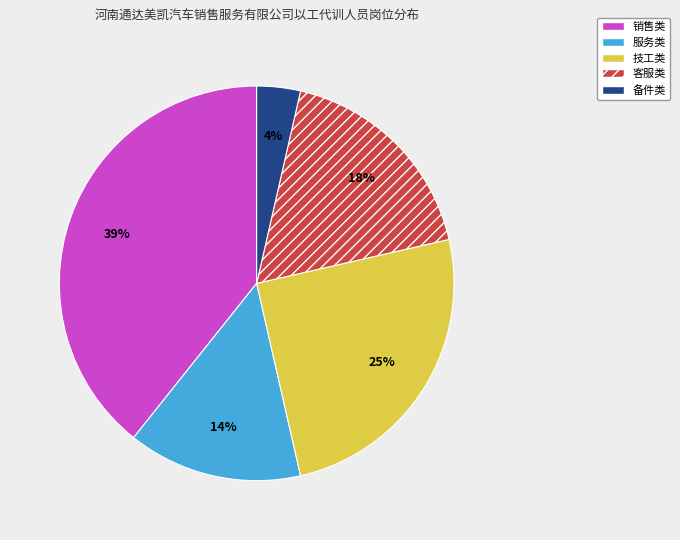

The 备件类 slice represents 4% of the pie. True or false?

True